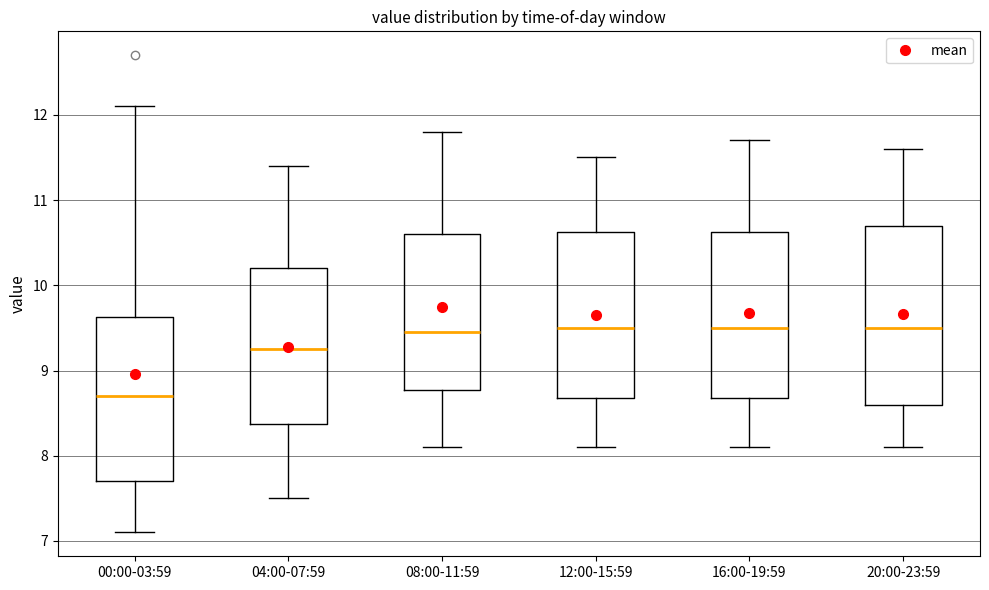

Where is the upper edge of the box for 16:00-19:59 on the y-axis? The values are not printed on the chart, so give them approximately, as read against the axis.

10.6